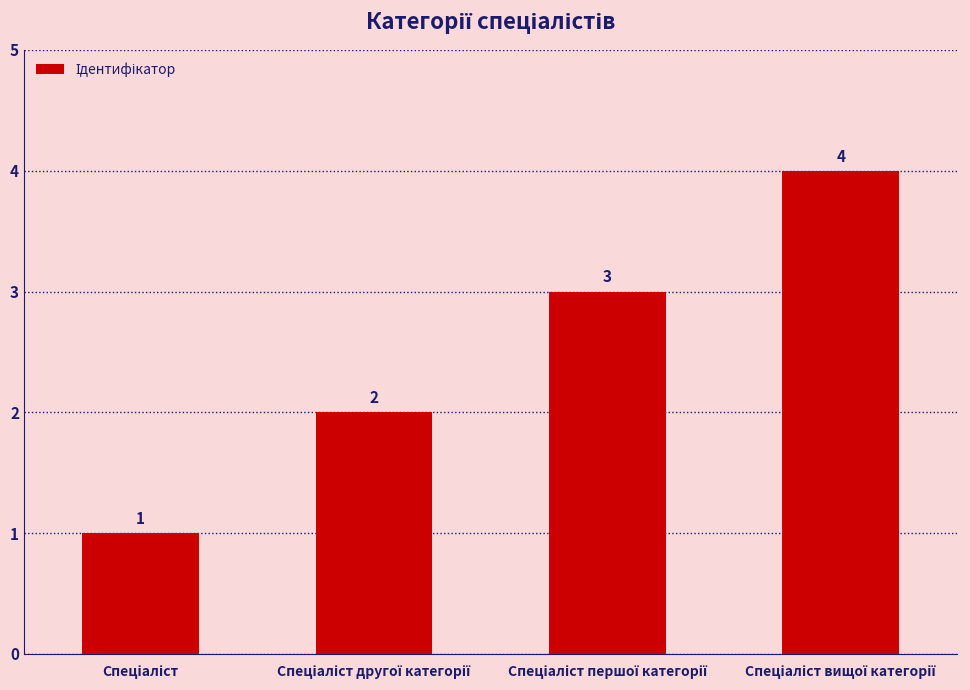

Count the number of data series in this chart.

1